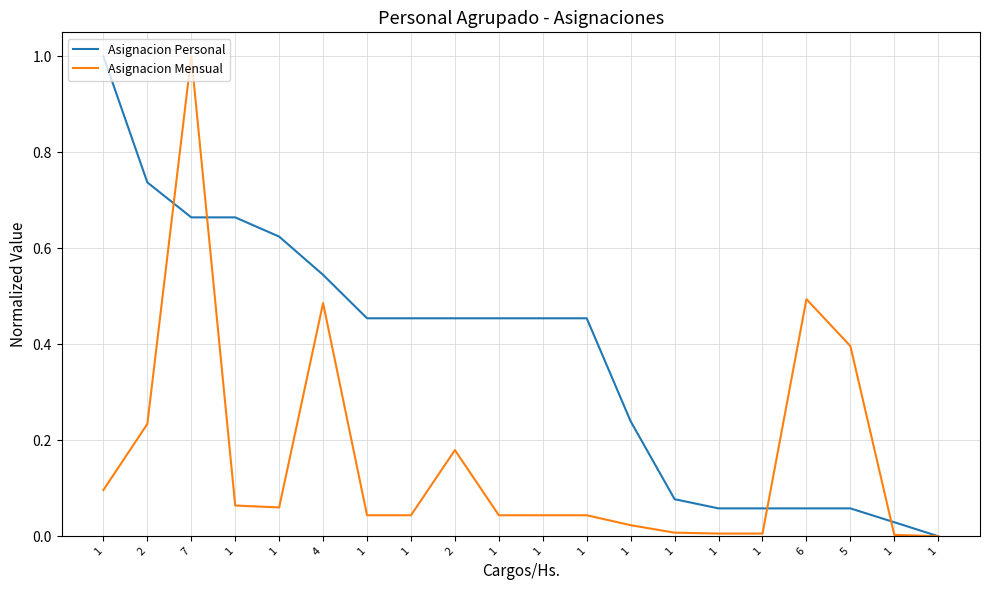

Reading left to right, extract all data points from this chart.

Asignacion Personal: 1.0	0.7	0.7	0.7	0.6	0.5	0.5	0.5	0.5	0.5	0.5	0.5	0.2	0.1	0.1	0.1	0.1	0.1	0.0	0.0
Asignacion Mensual: 0.1	0.2	1.0	0.1	0.1	0.5	0.0	0.0	0.2	0.0	0.0	0.0	0.0	0.0	0.0	0.0	0.5	0.4	0.0	0.0